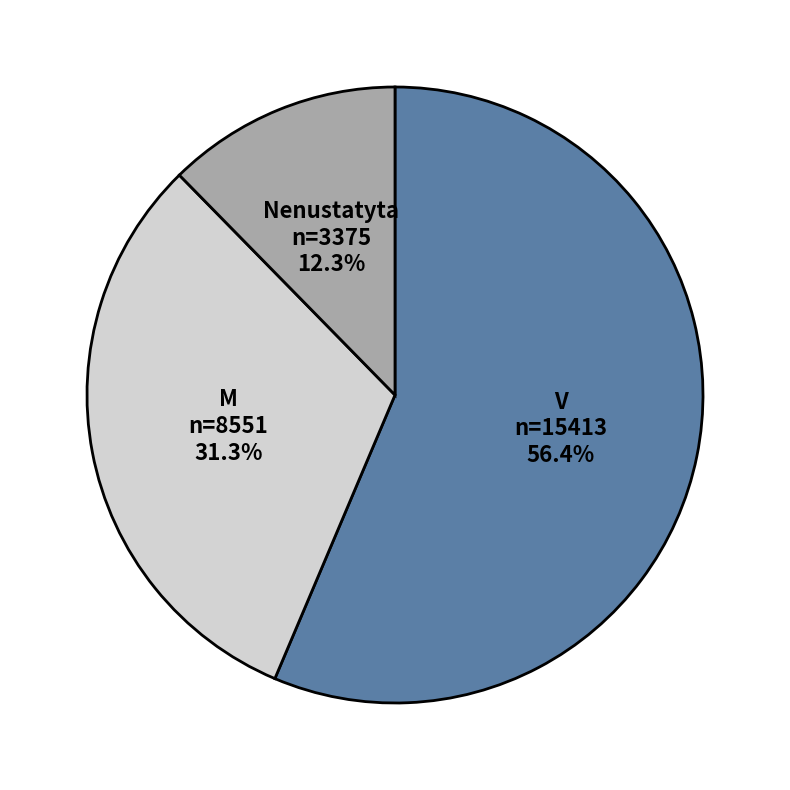

To the nearest percent, what is the difference between the V and M slice percentages?

25%